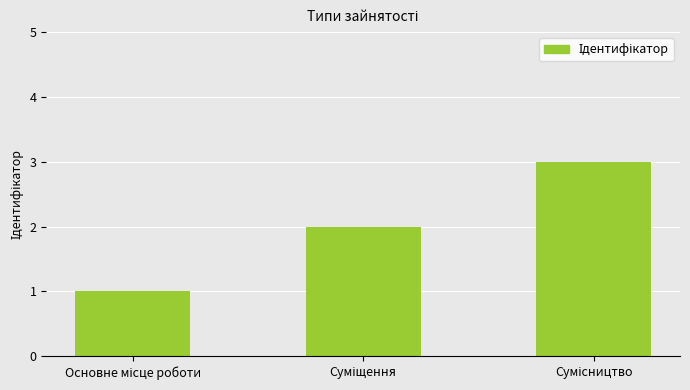

What is the minimum value shown in the chart?

1